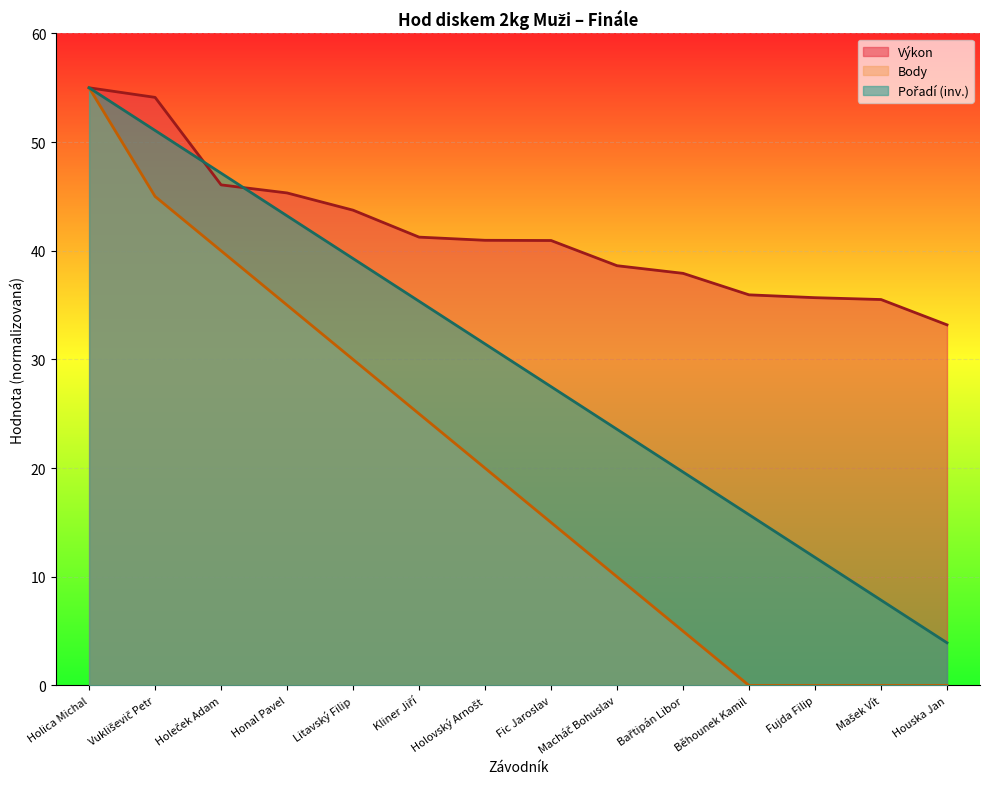

What is the sum of the Výkon values at Honal Pavel and Holovský Arnošt?

86.3